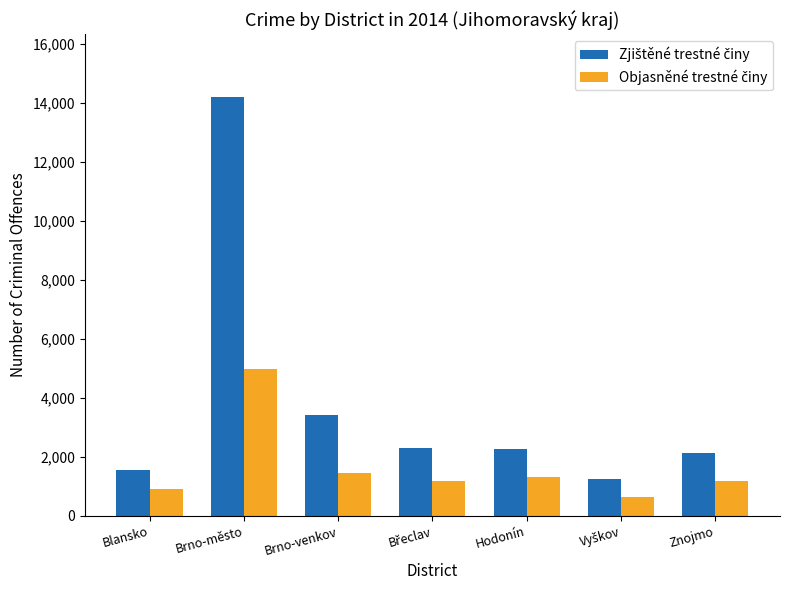

What is the minimum value shown in the chart?

654